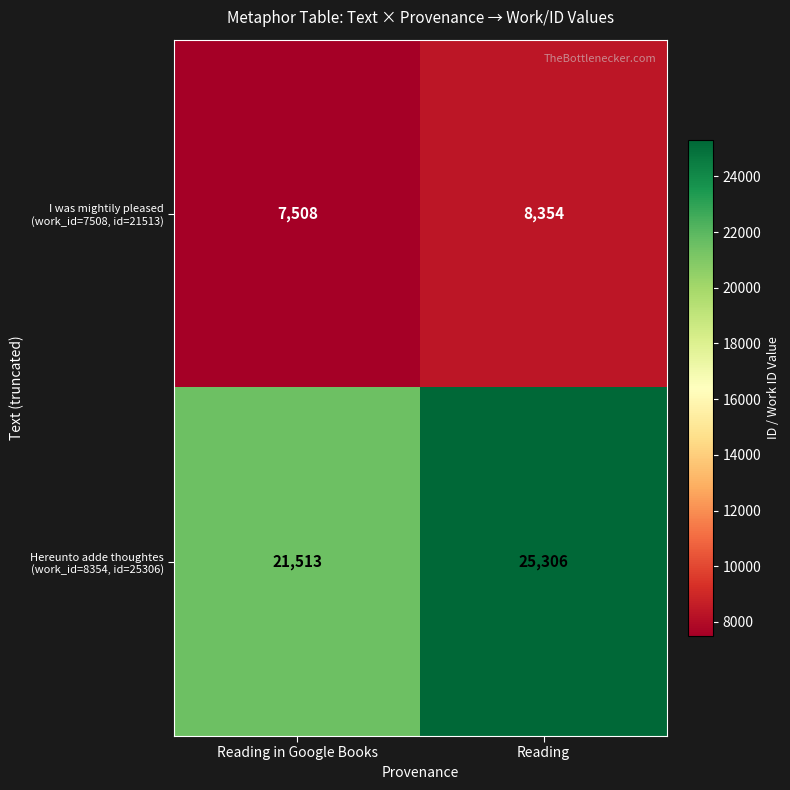

At which category is the sum across all series the highest?

Reading